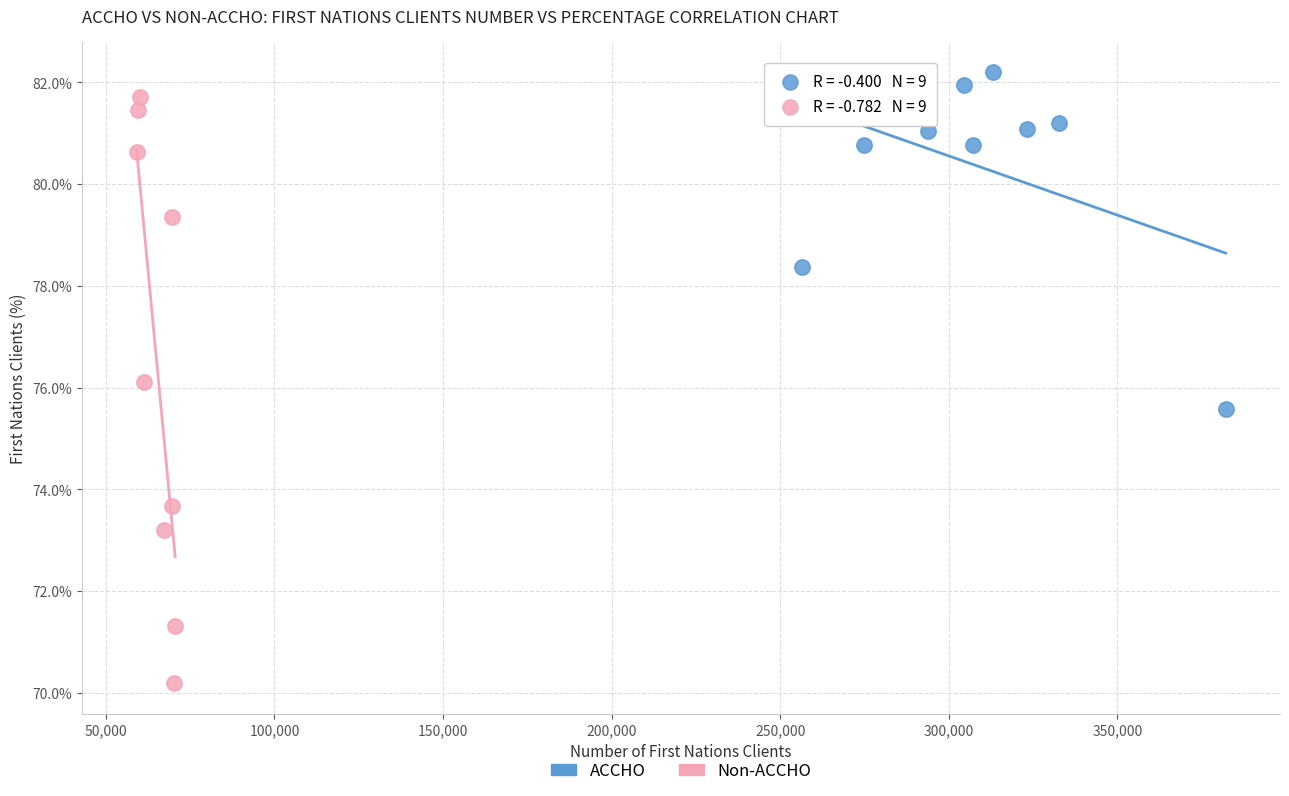

Which series contains the lowest Y value?

Non-ACCHO